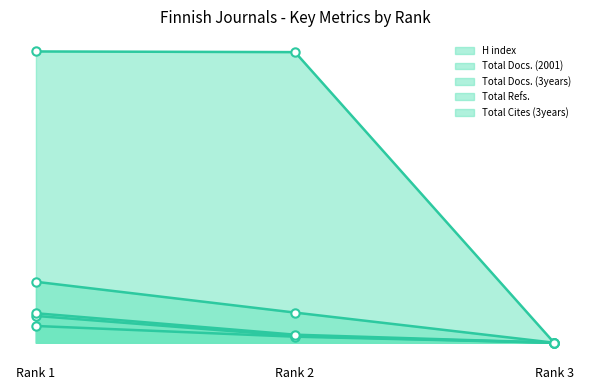

How many values in the Total Cites (3years) series are below 12?

1